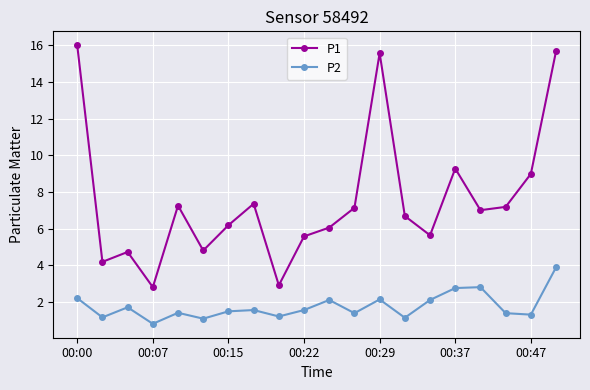

True or false: P2 has more than 1 points higher than both neighbors.

True